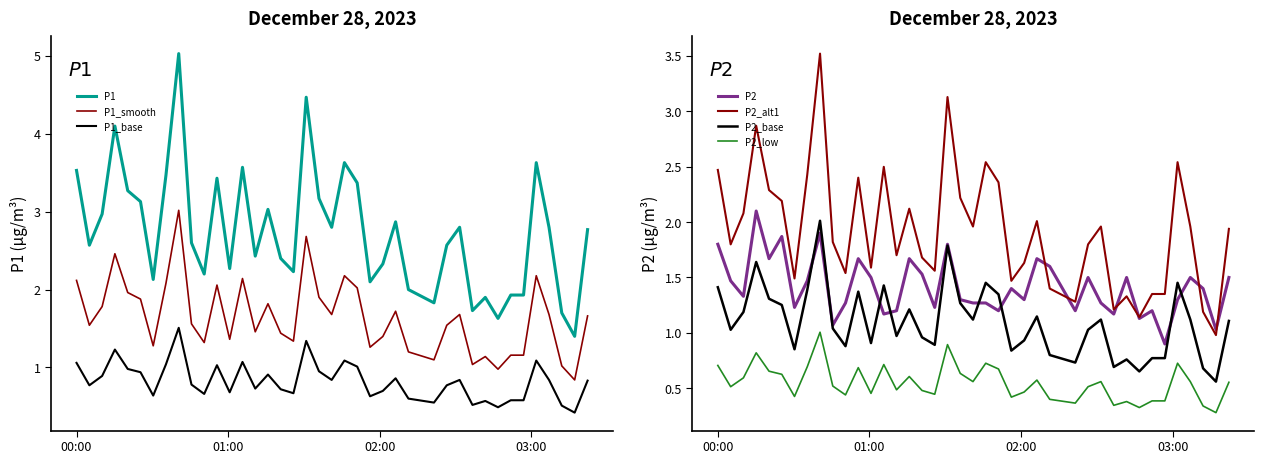

True or false: P1_smooth and P1 intersect in this chart.

False